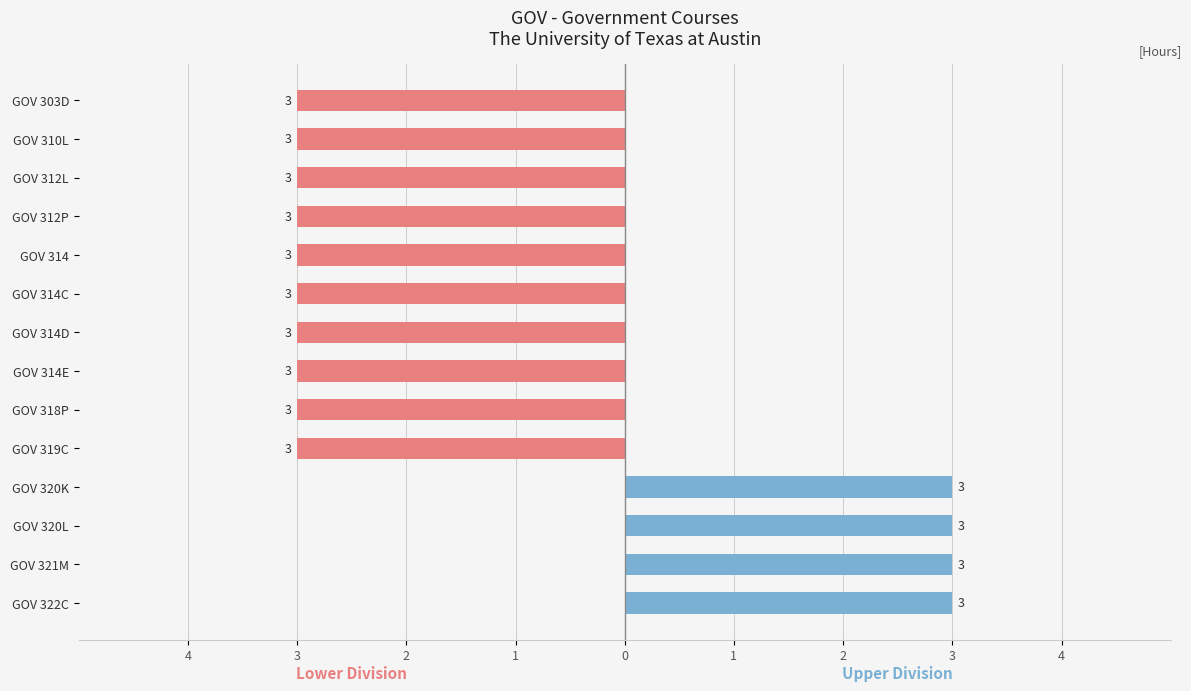

Is the value of Lower Division at 0 greater than the value of Upper Division at 4?

No